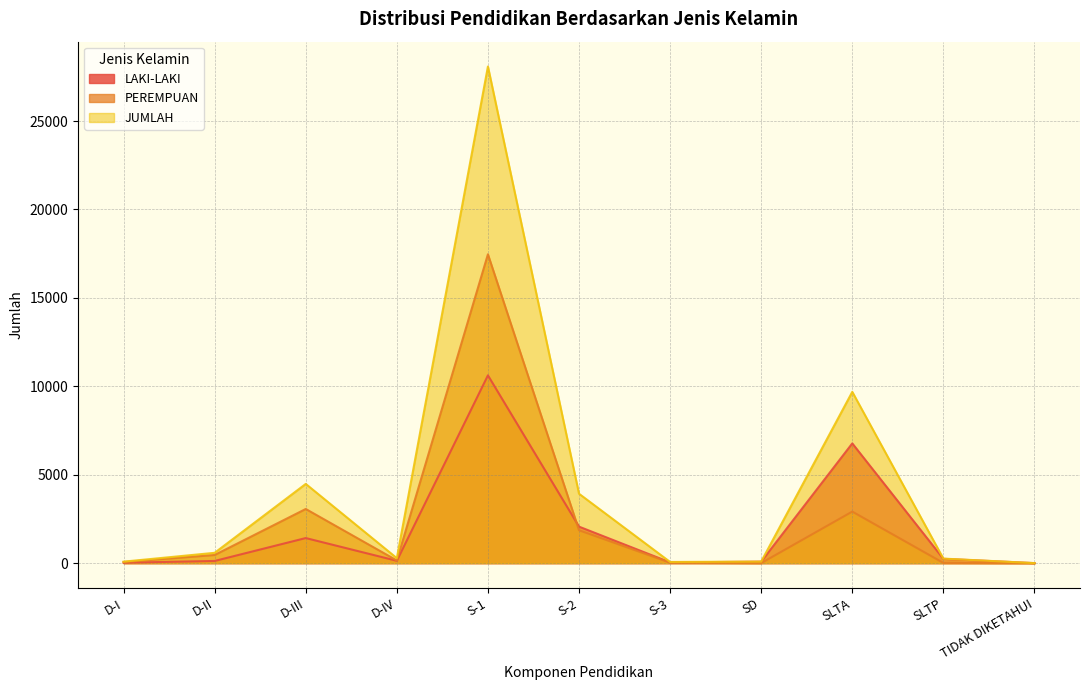

True or false: PEREMPUAN and JUMLAH intersect in this chart.

False